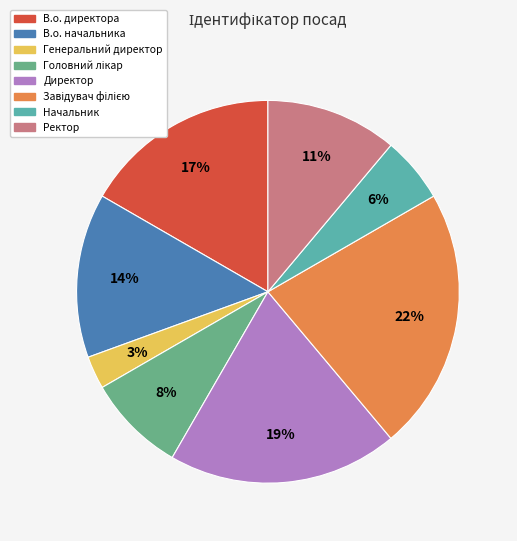

To the nearest percent, what is the combined percentage of В.о. директора and Ректор?

28%